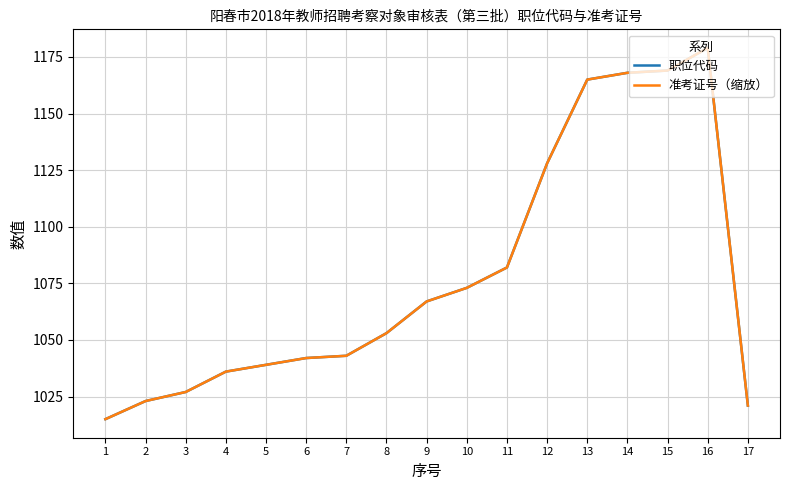

Count the number of categories in the chart.

17